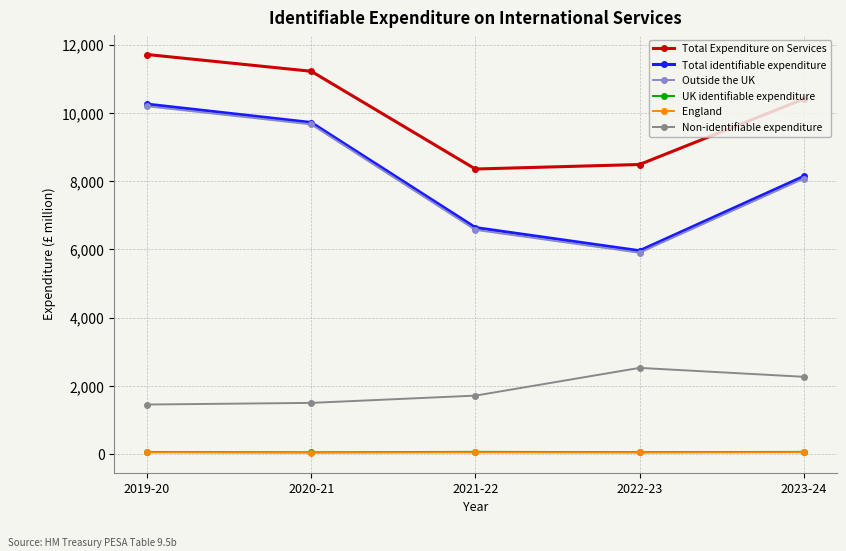

How many categories are shown in the chart?

5